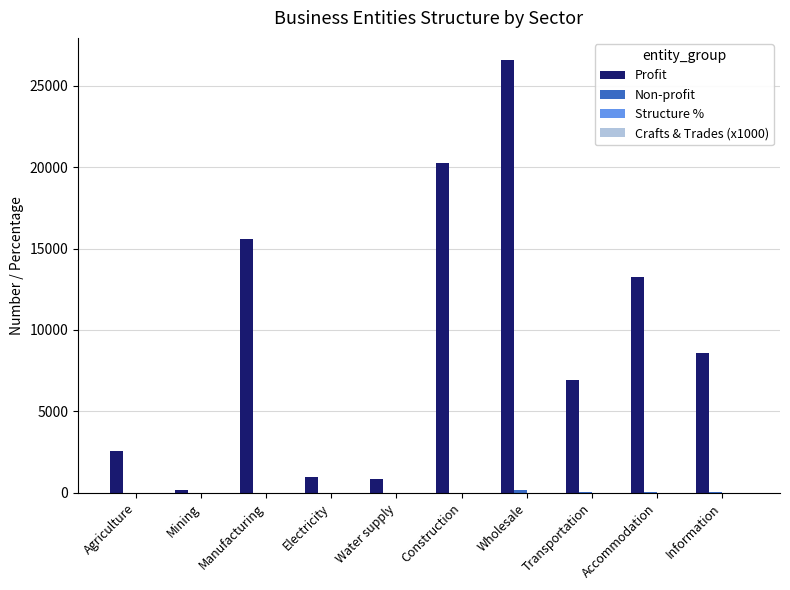

Which series changed the most between Electricity and Wholesale?

Profit